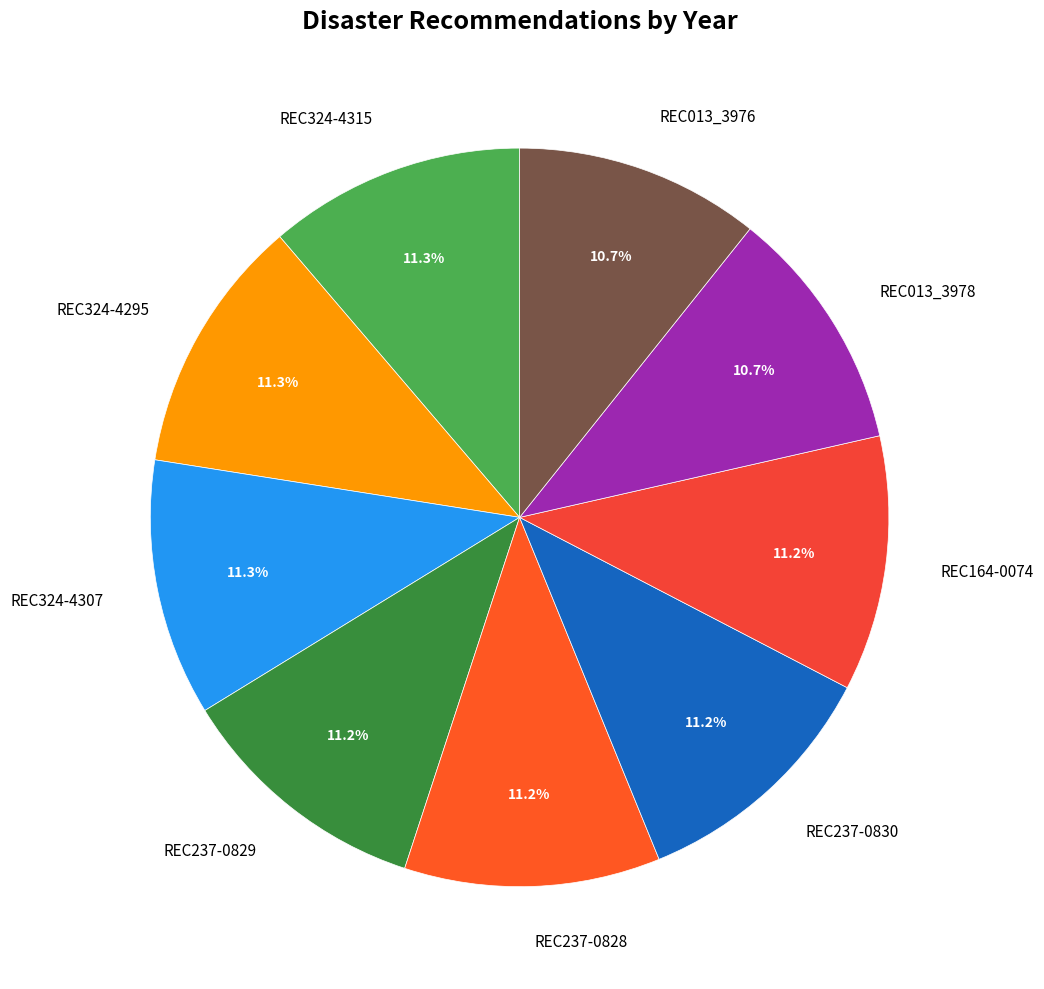

To the nearest percent, what portion does REC013_3976 represent?

11%